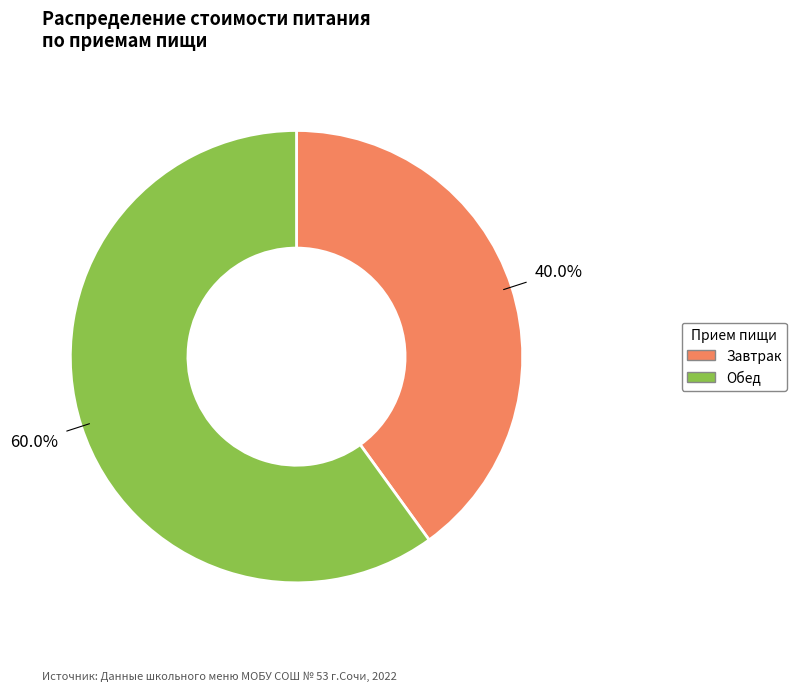

What percentage do Обед and Завтрак together represent?

100.0%